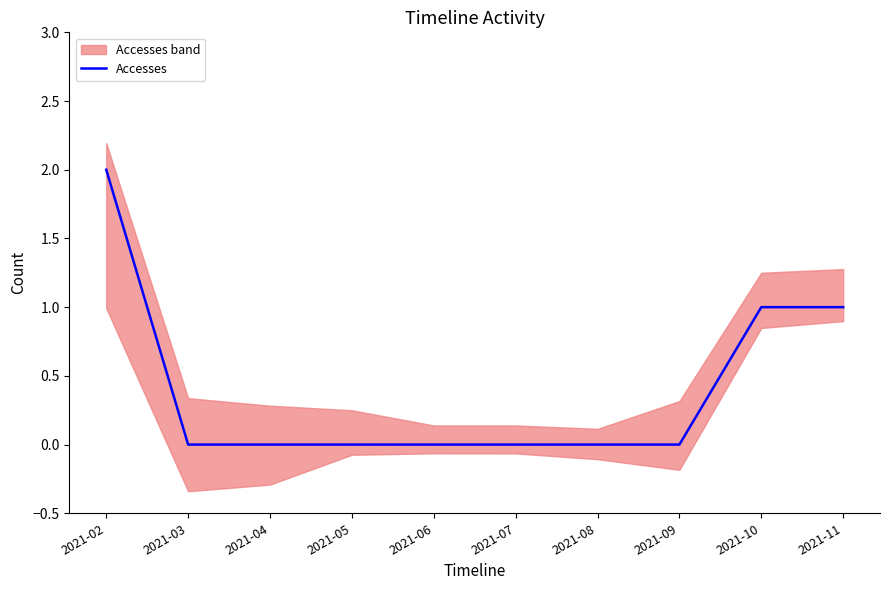

How many lines are shown in the chart?

1